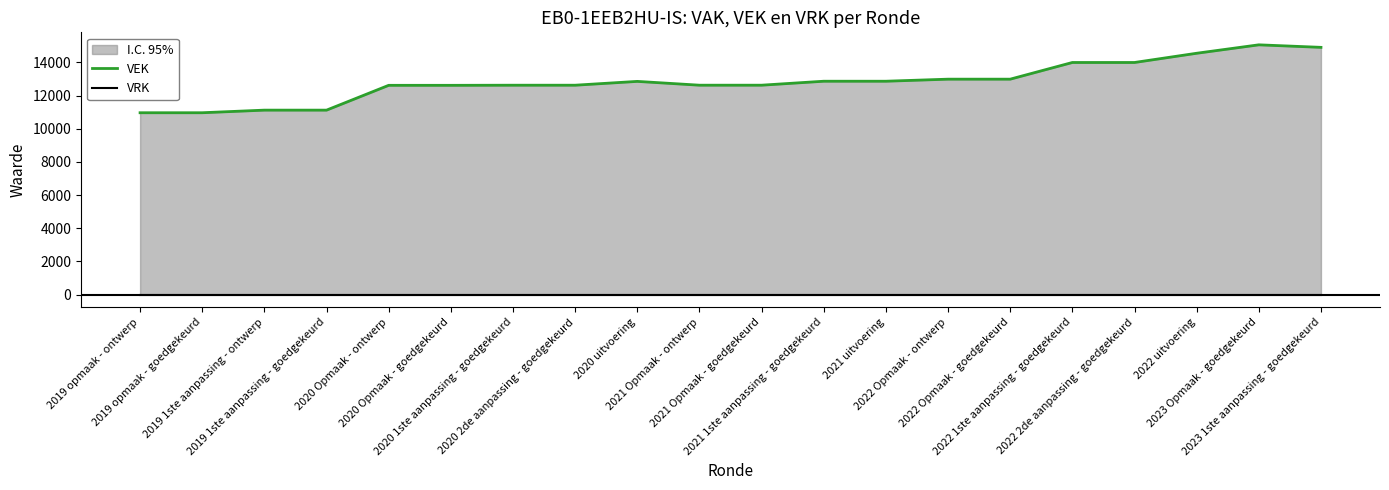

The value of VRK at 2022 1ste aanpassing - goedgekeurd is 0. True or false?

True